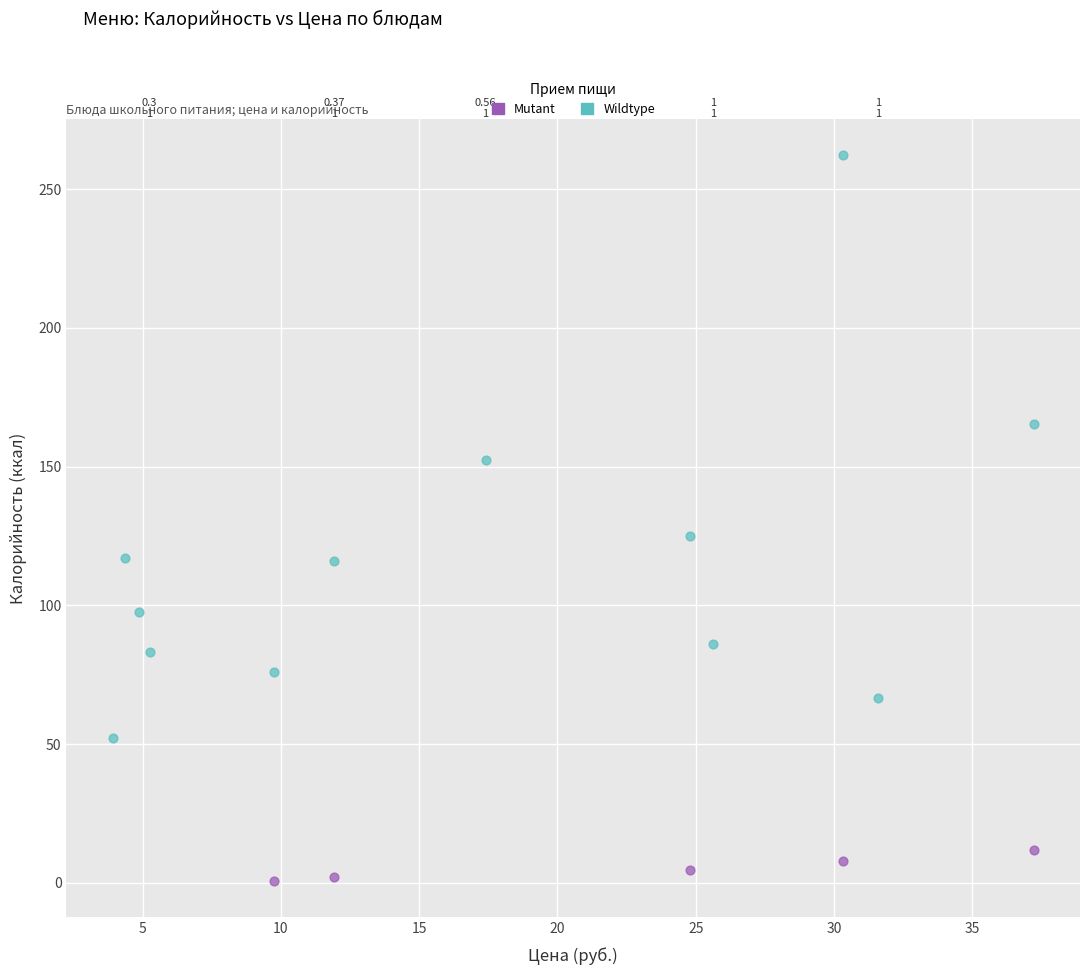

Which series has the largest Y range (max minus min)?

Wildtype